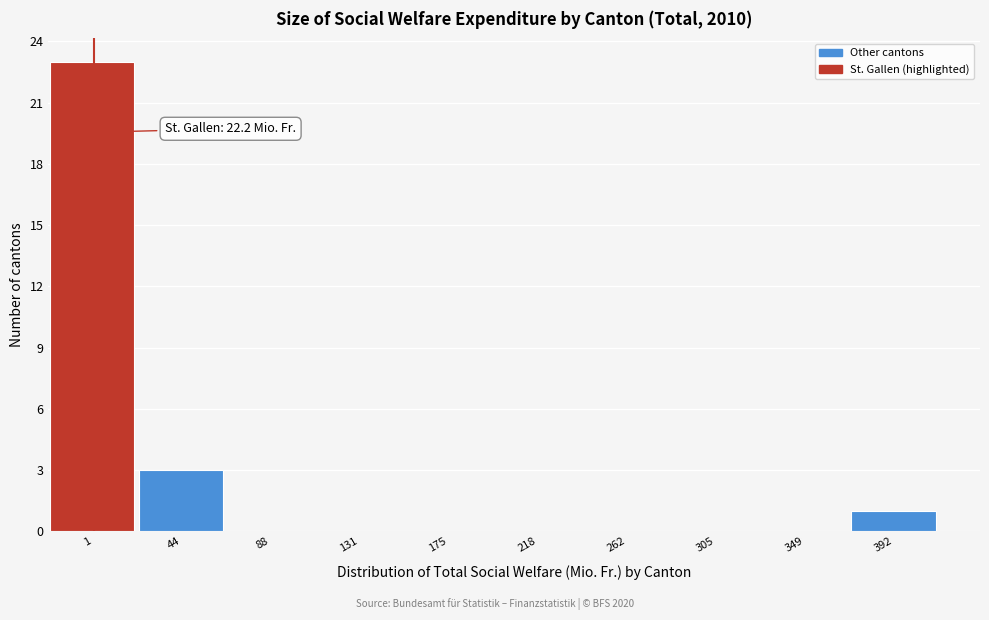

True or false: the data shows 0 at 131.

True